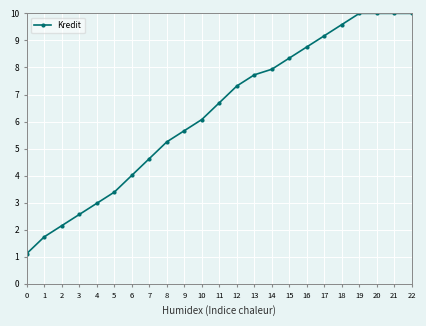

Count the number of categories in the chart.

23